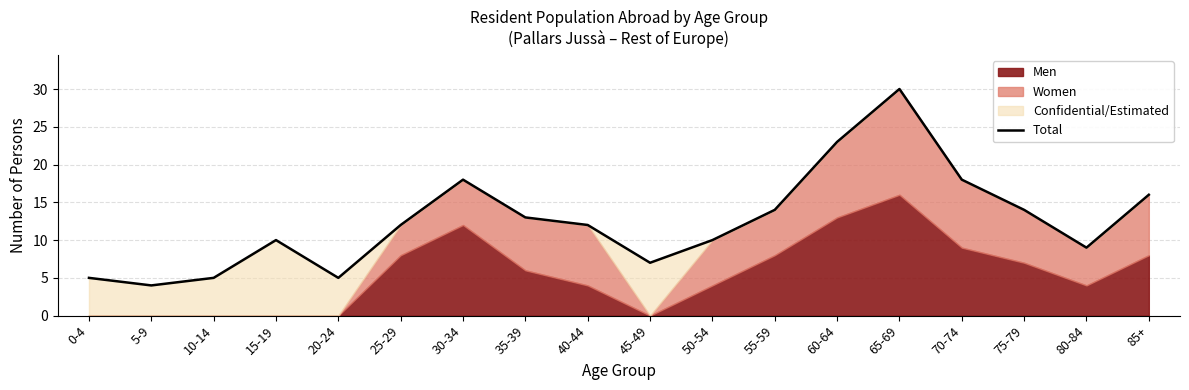

How many values are below 12?

8